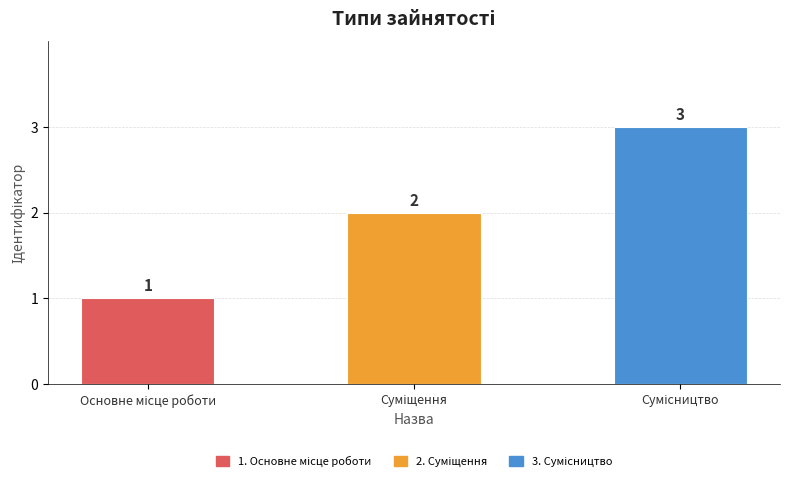

What is the difference between the maximum and second lowest values?

1